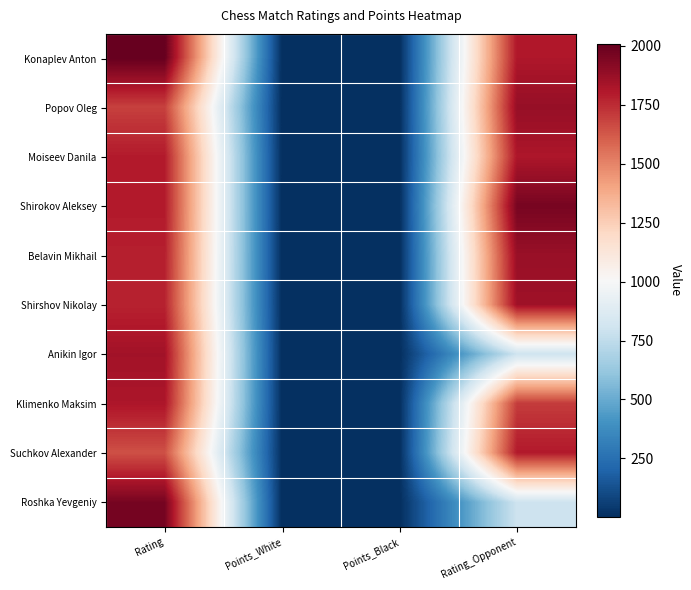

Which label corresponds to the smallest value in the chart?

Points_White